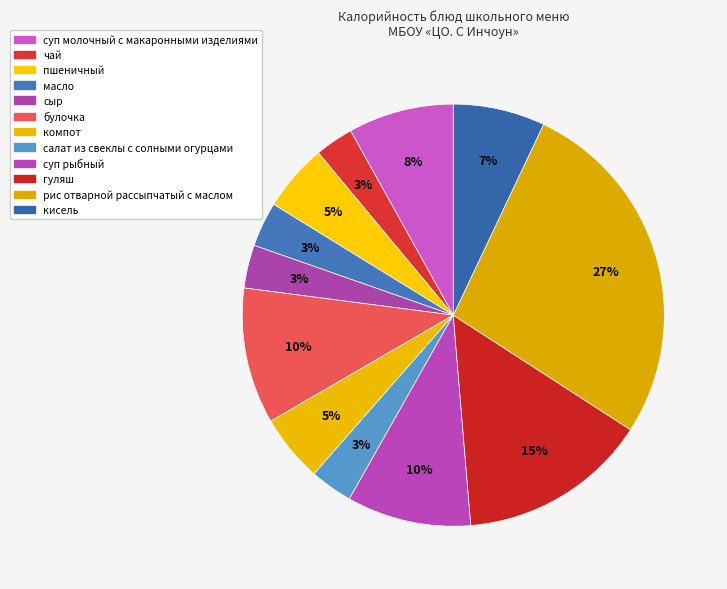

To the nearest percent, what portion does компот represent?

5%